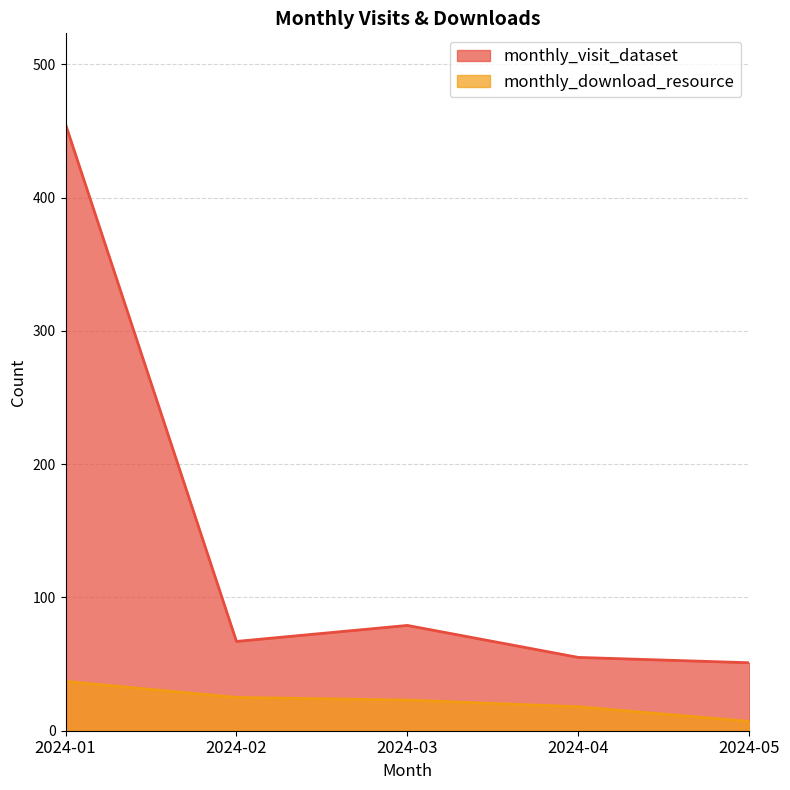

What are all the series names shown in the legend?

monthly_visit_dataset, monthly_download_resource